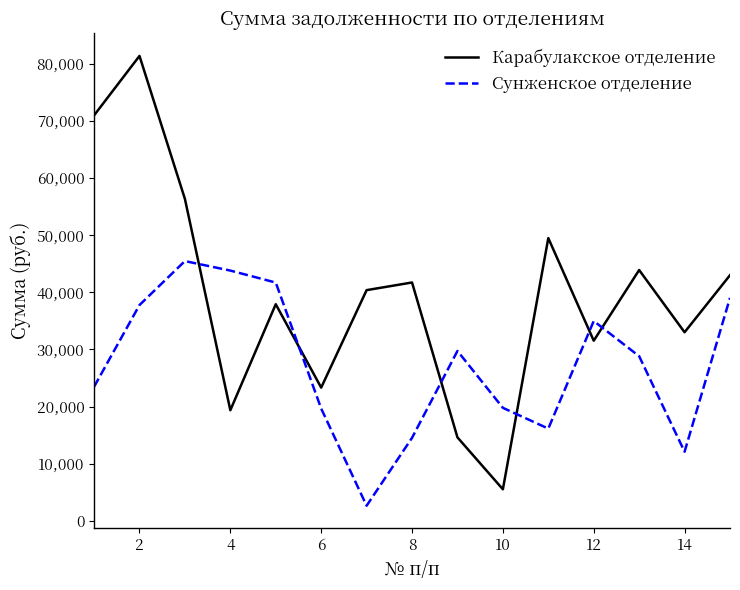

Which series has the largest total across all categories?

Карабулакское отделение